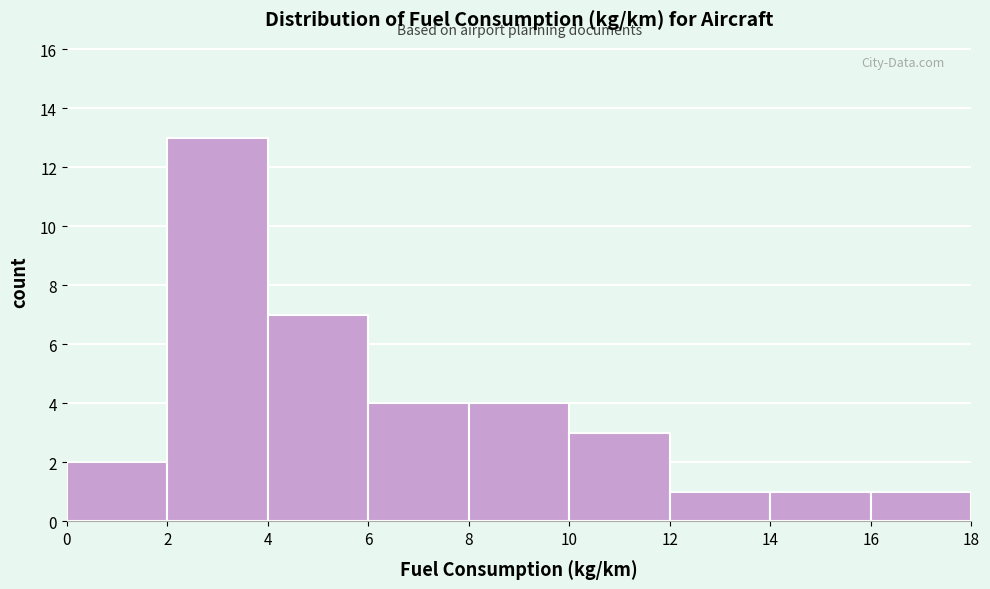

Reading left to right, transcribe this chart: for each bar, give the range it covers on the x-axis and its height. The values are not printed on the chart, so give them approximately, as read against the axis.

0 to 2: 2
2 to 4: 13
4 to 6: 7
6 to 8: 4
8 to 10: 4
10 to 12: 3
12 to 14: 1
14 to 16: 1
16 to 18: 1